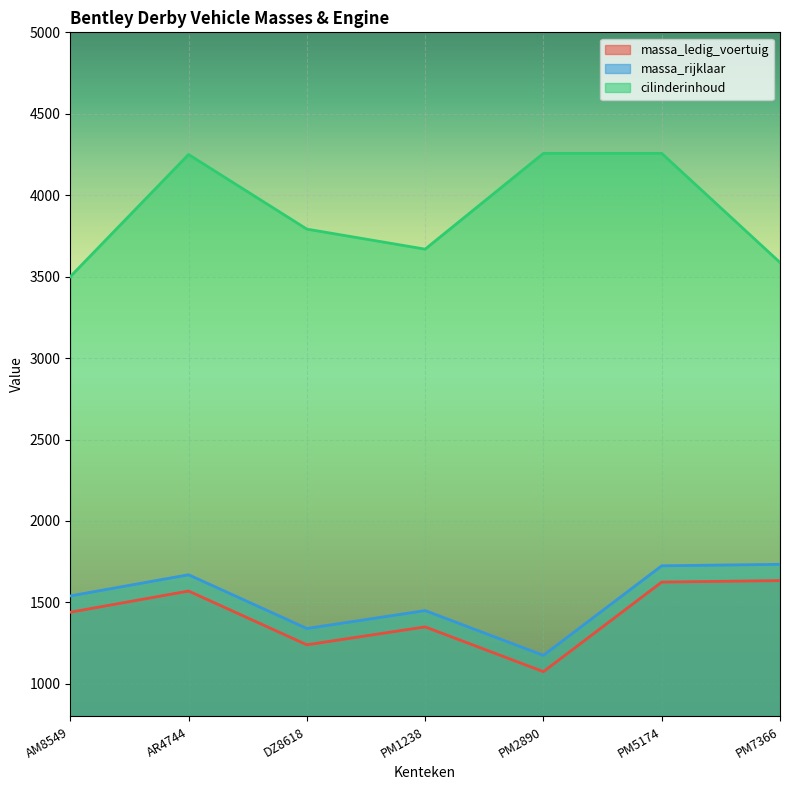

The cilinderinhoud series shows 911 at PM1238. True or false?

False